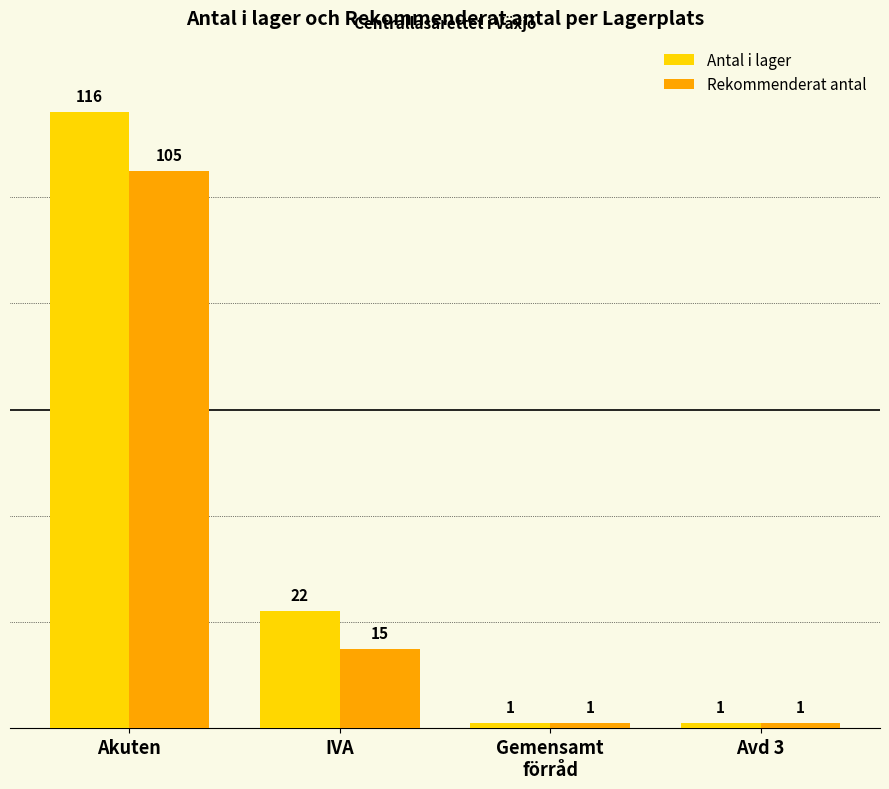

What position from the left is IVA?

2